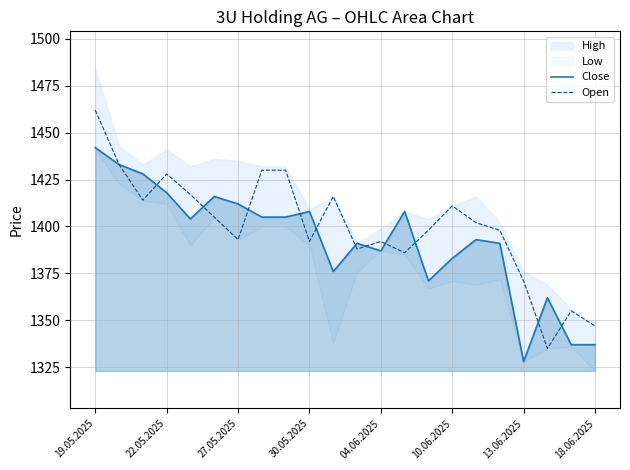

Does the chart display data point markers on the line(s)?

No